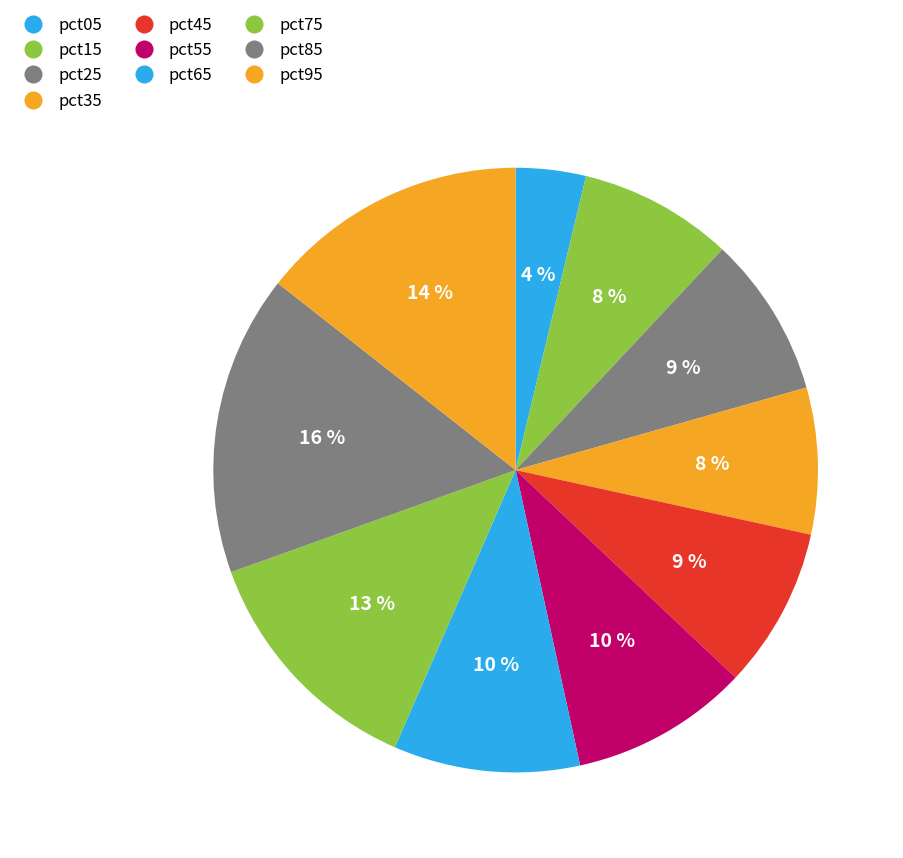

To the nearest percent, what is the combined percentage of pct95 and pct15?

23%